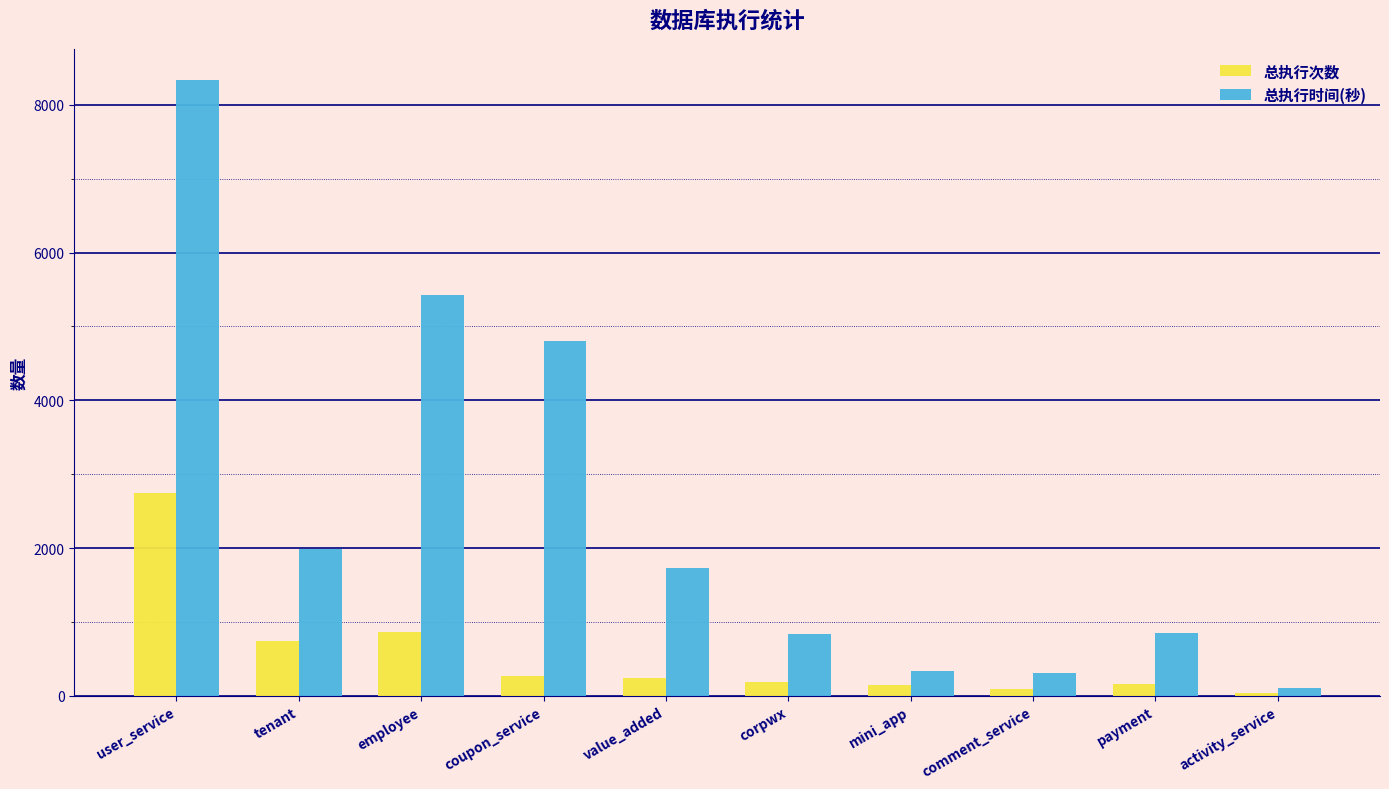

Which series has the largest range (max minus min)?

总执行时间(秒)